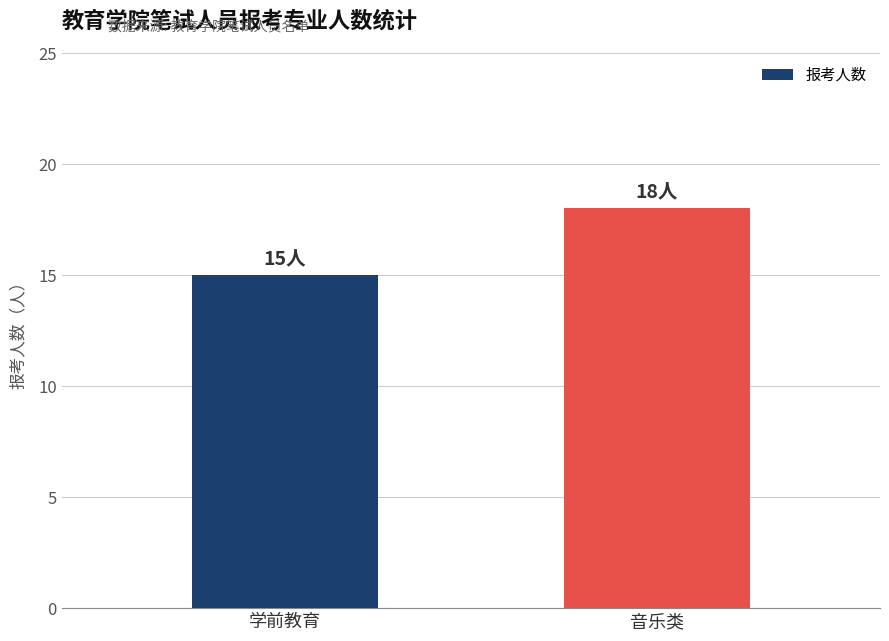

What position from the left is 音乐类?

2